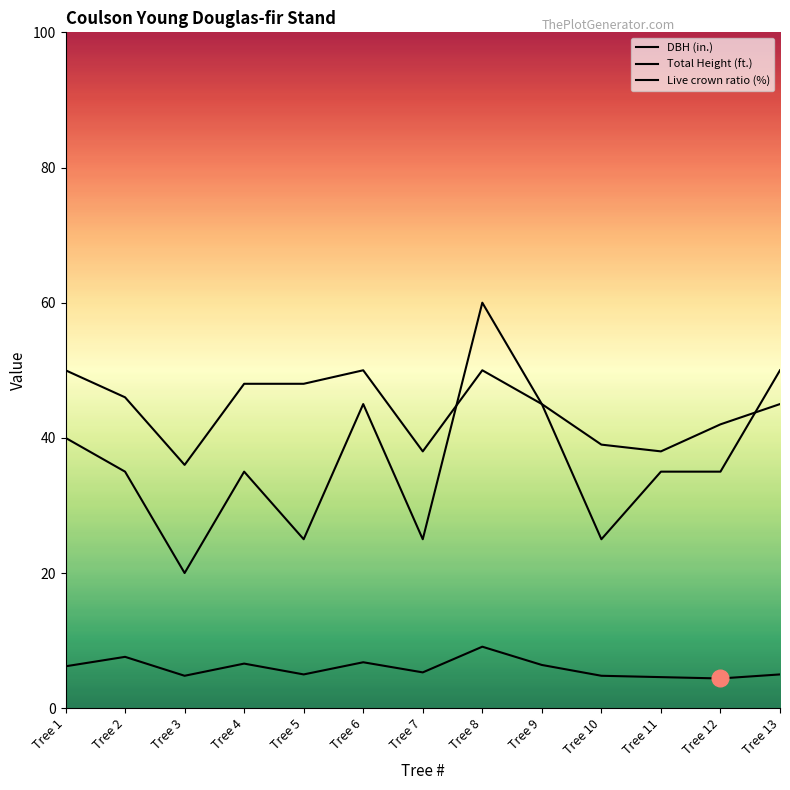

Which series has the widest spread of values?

Live crown ratio (%)